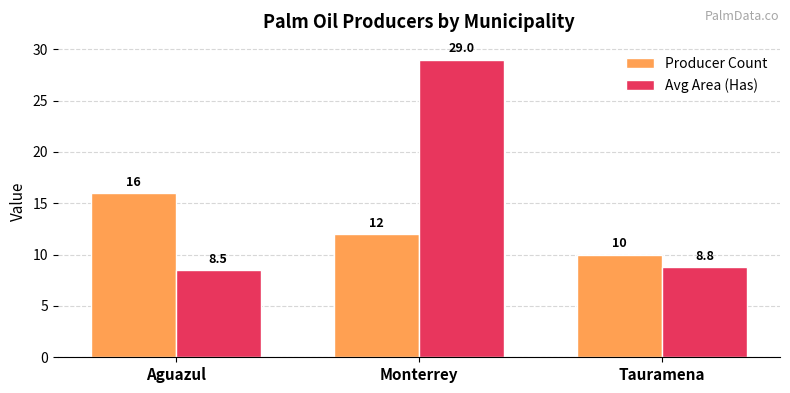

The Avg Area (Has) series shows 8.8 at Tauramena. True or false?

True